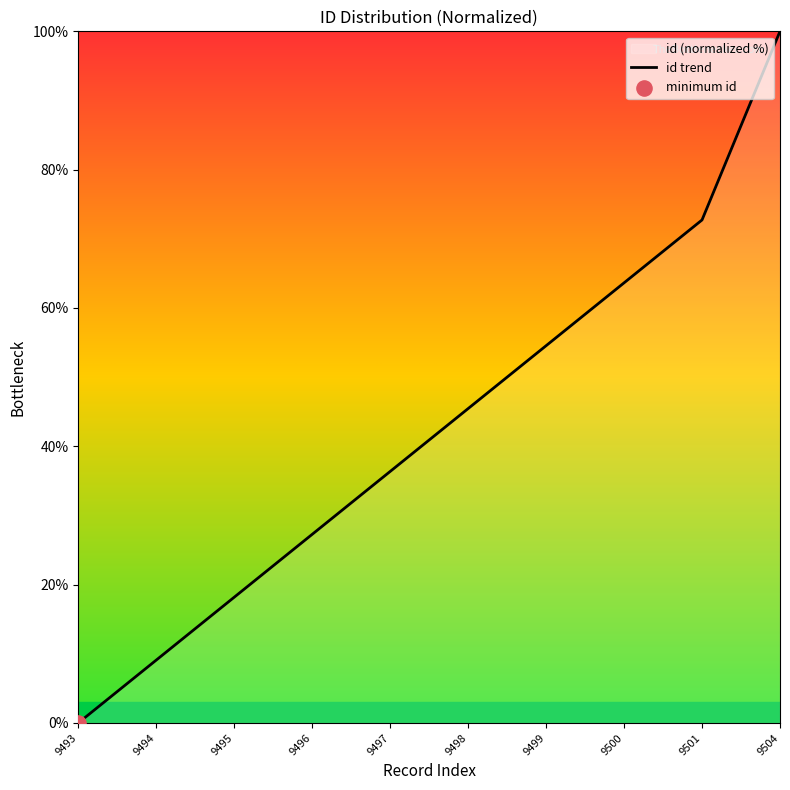

Which has a higher value, 9499 or 9495?

9499